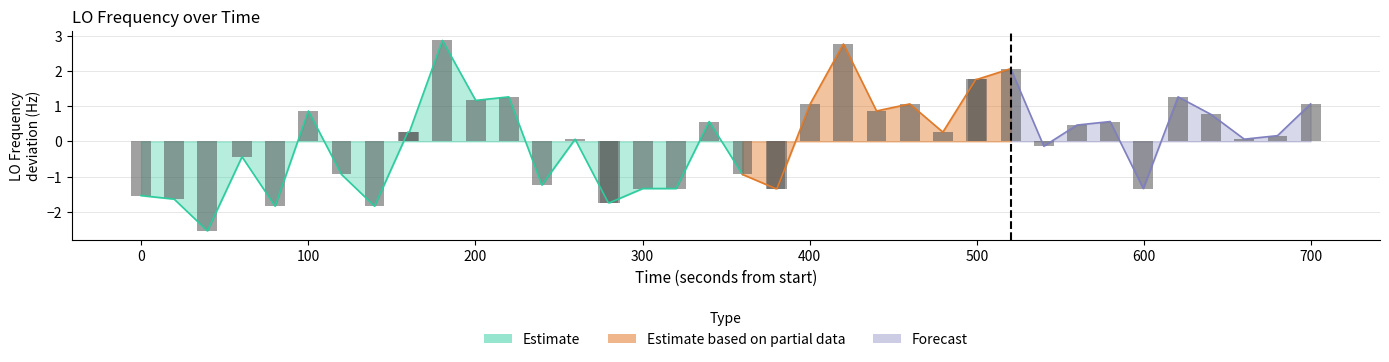

What is the difference between the second highest and second lowest values?

4.6